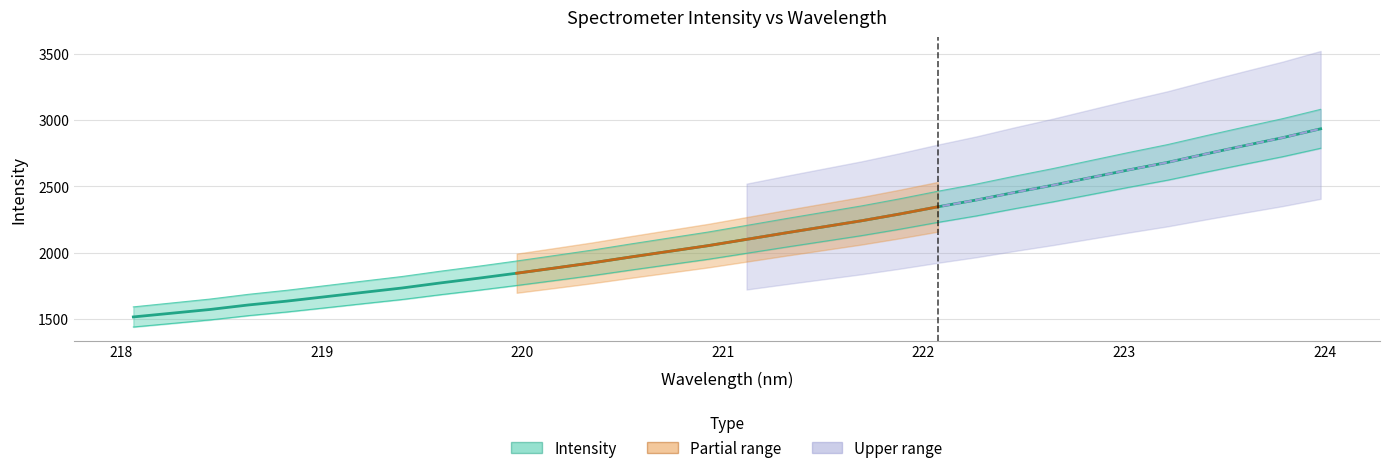

What is the change in value from 223.2172 to 223.7895?

+185.7